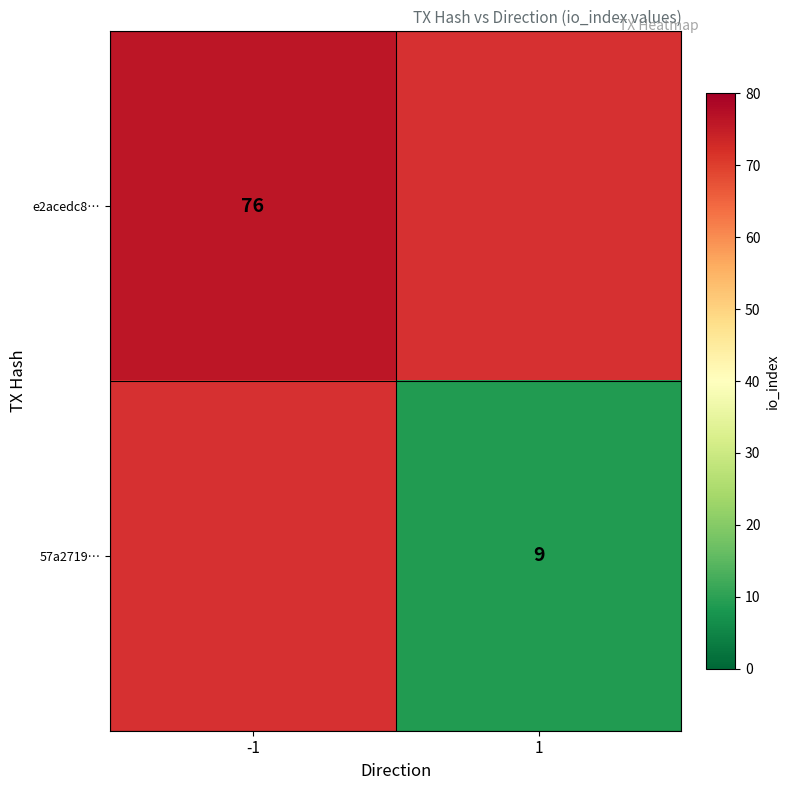

Which category has the lowest value across all series?

1